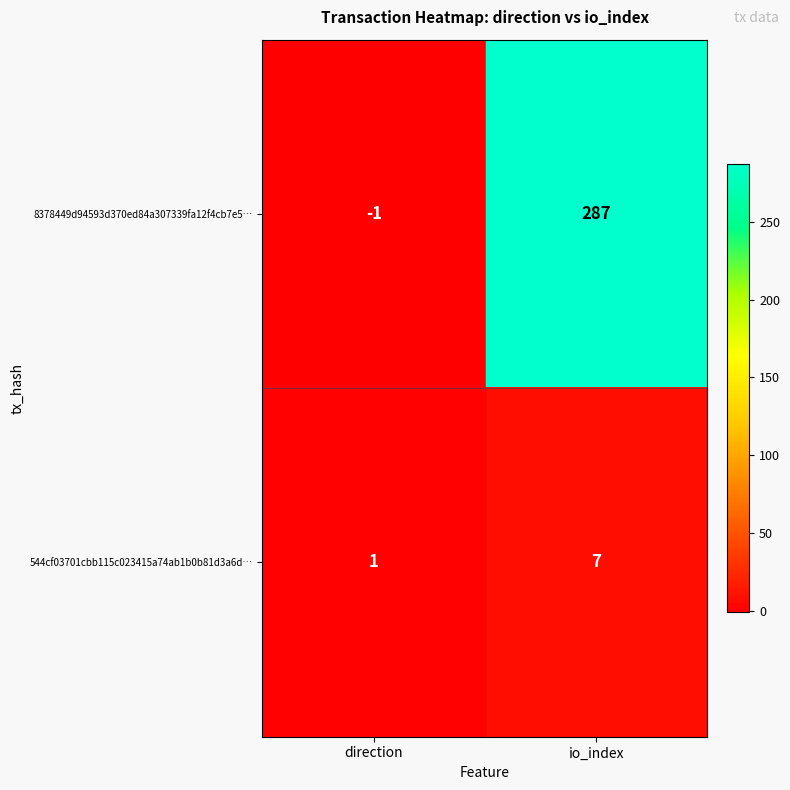

At which label is 8378449d94593d370ed84a307339fa12f4cb7e5… closest to 143?

direction